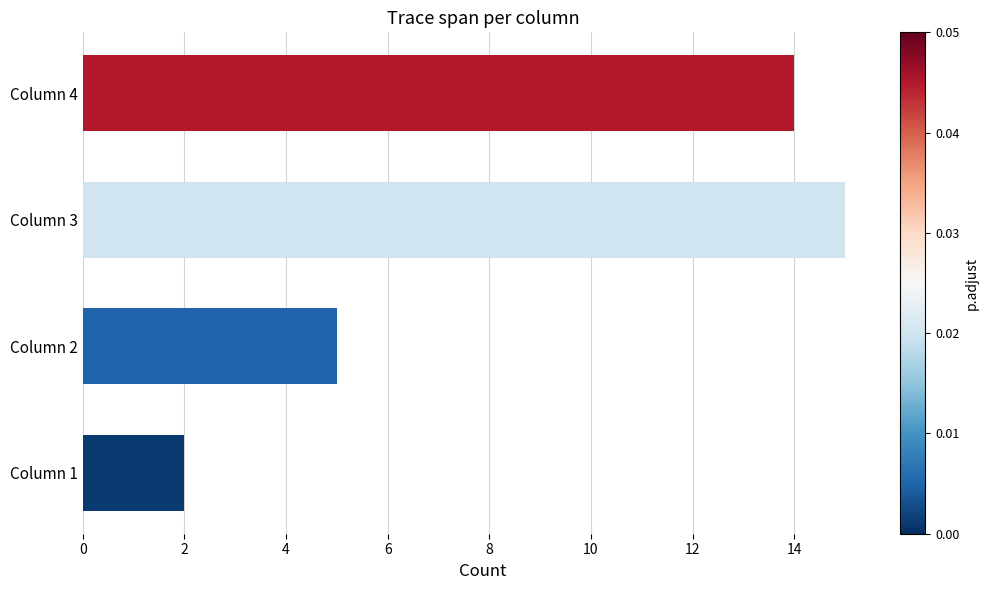

Approximately how many times larger is the value at Column 2 compared to Column 4?

0.4